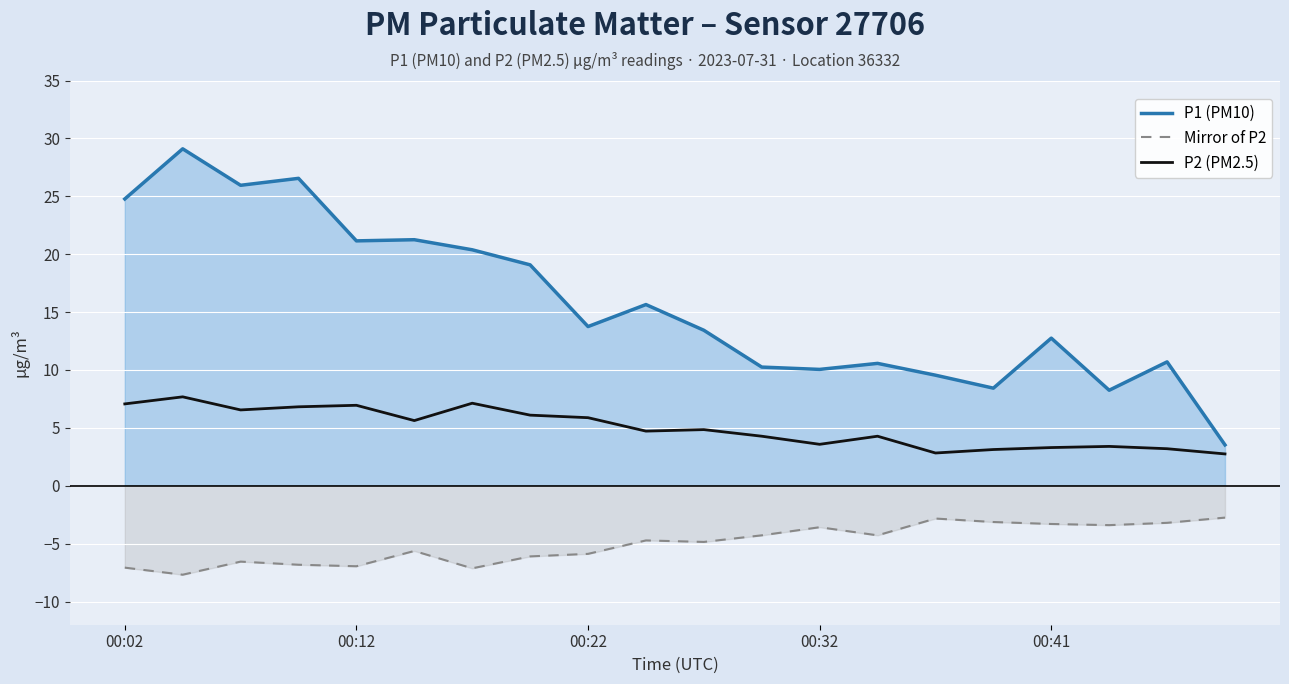

Where is Mirror of P2 nearest to the value -5?

10